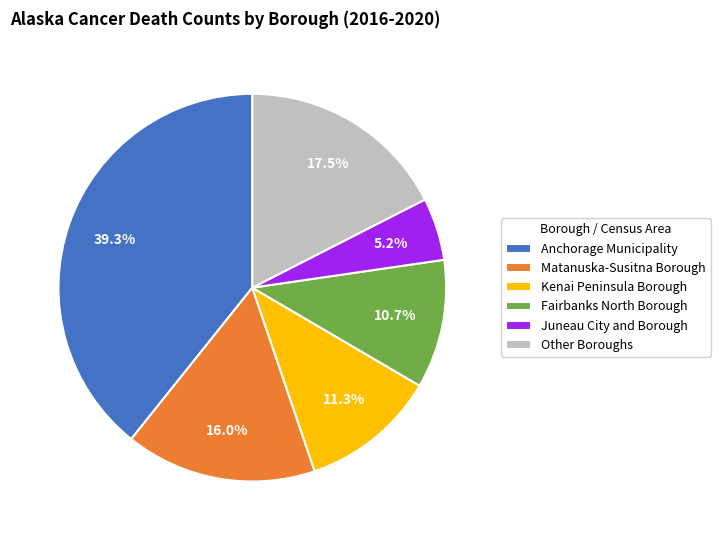

Combined, what portion of the pie is Anchorage Municipality and Fairbanks North Borough?

50.0%